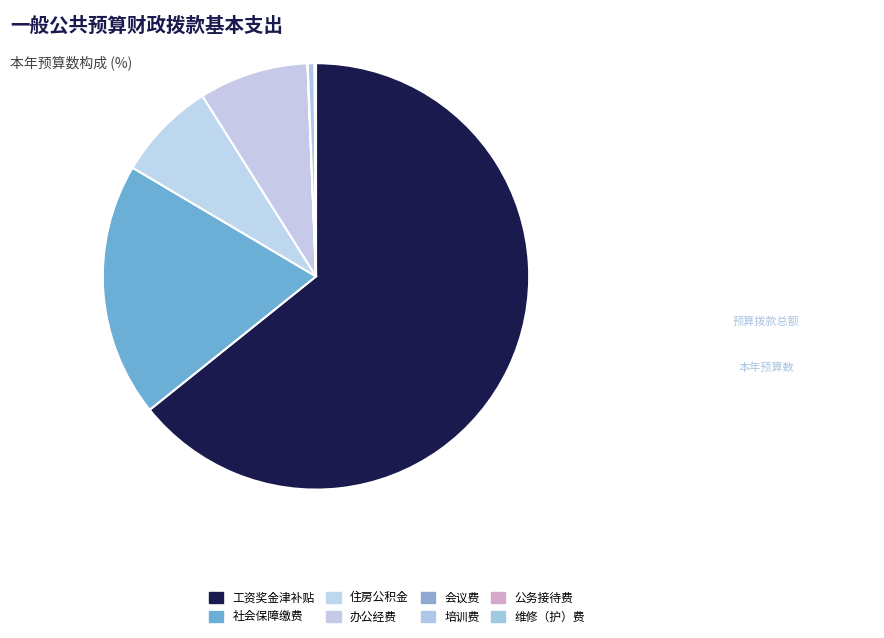

Count the number of slices in the pie.

8